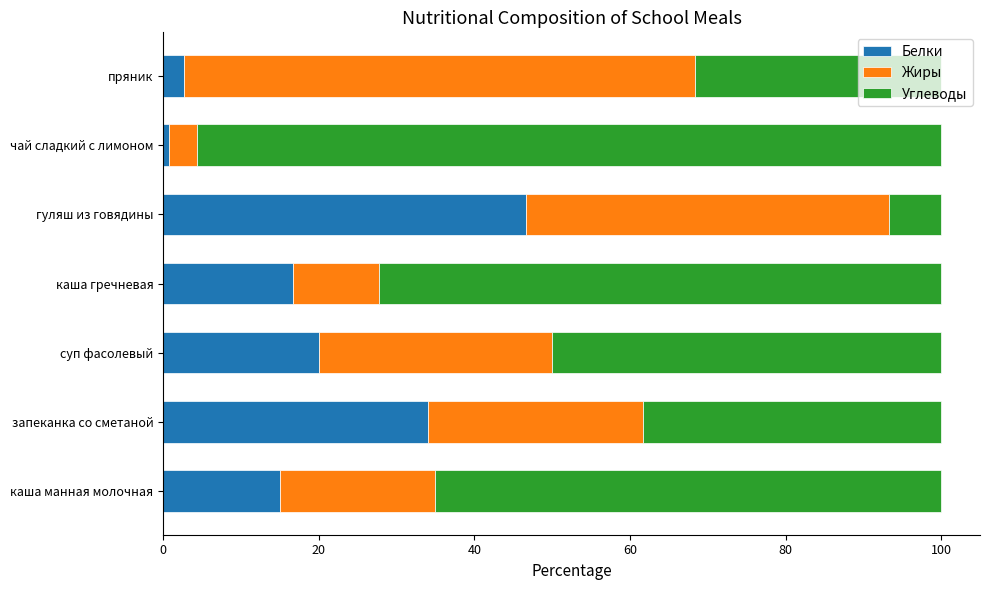

What is the maximum value for Белки?

46.7